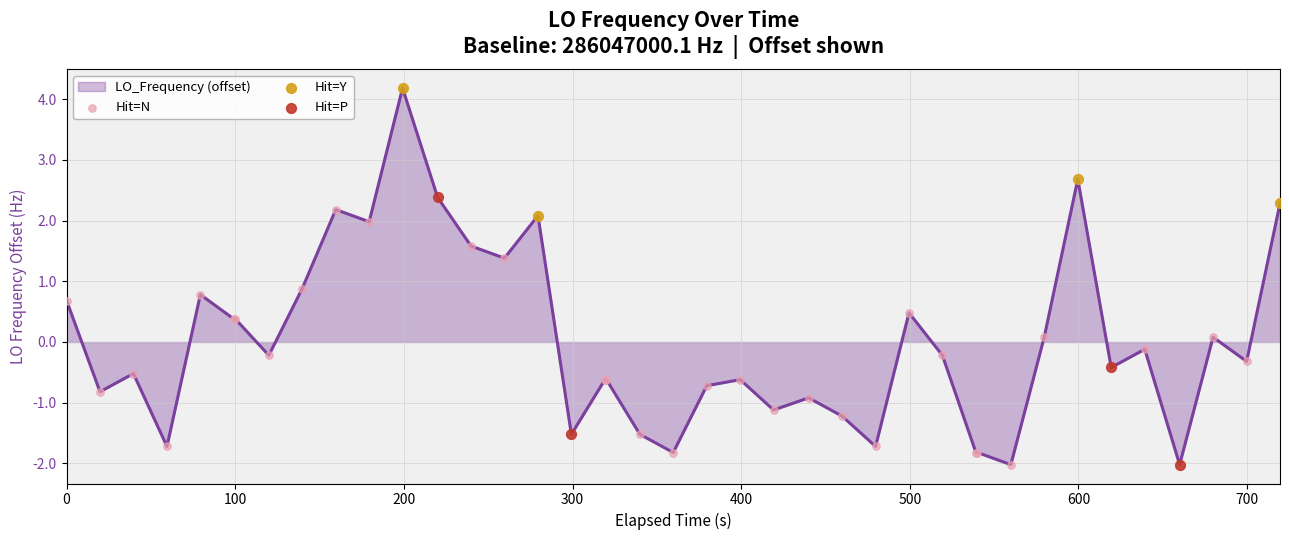

What is the difference between the maximum and minimum values?

6.2